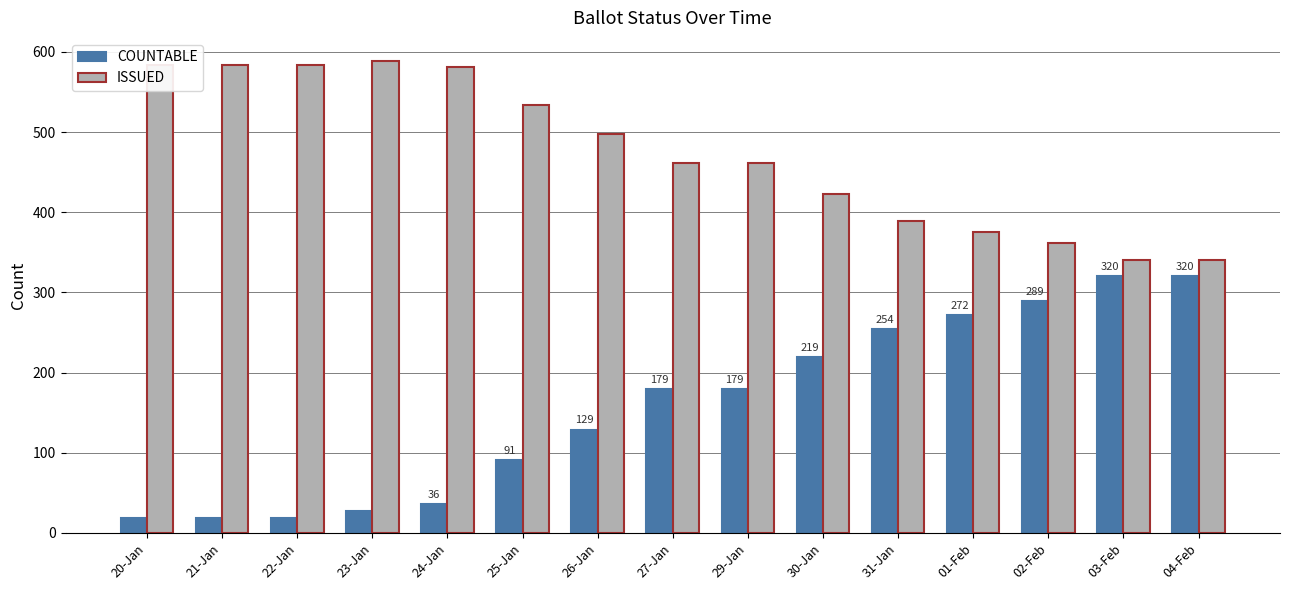

Reading left to right, what are all the values shown in this chart?

COUNTABLE: 19	19	19	28	36	91	129	179	179	219	254	272	289	320	320
ISSUED: 584	584	584	588	581	534	497	462	462	423	389	375	362	341	341